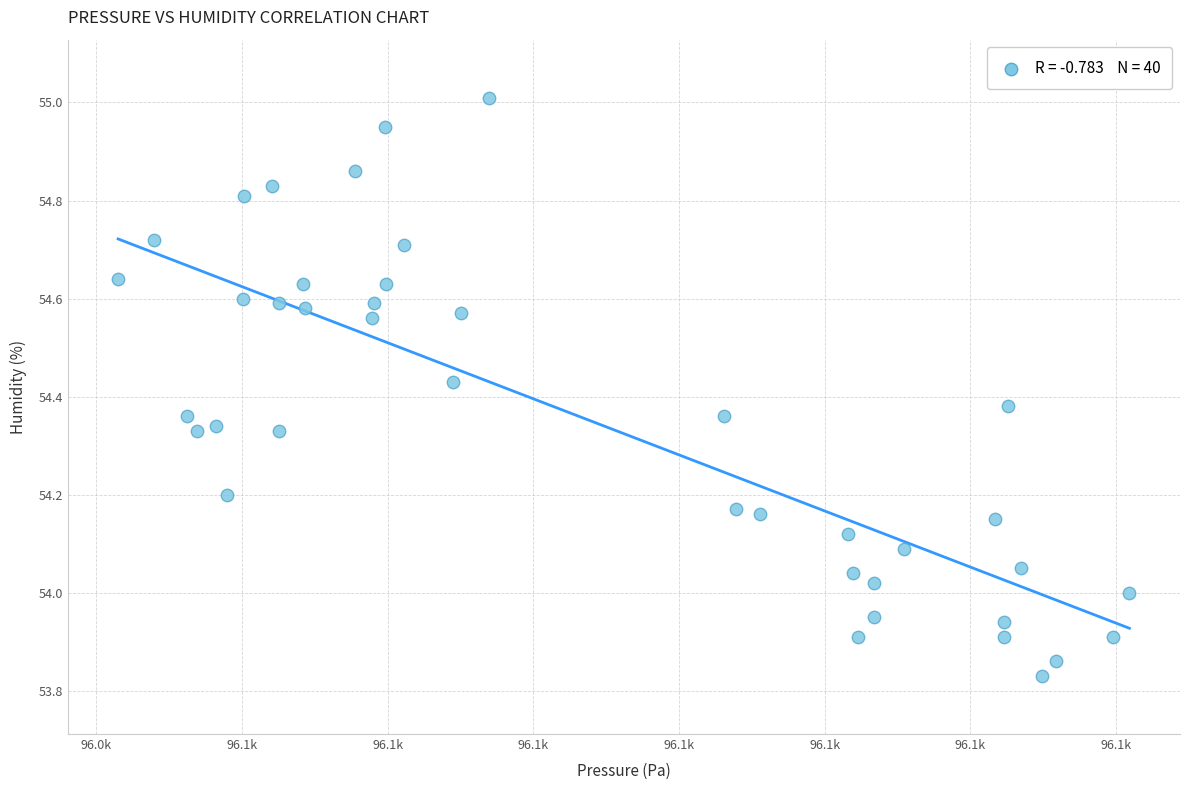

What is the range of Y values (max minus min)?

1.2